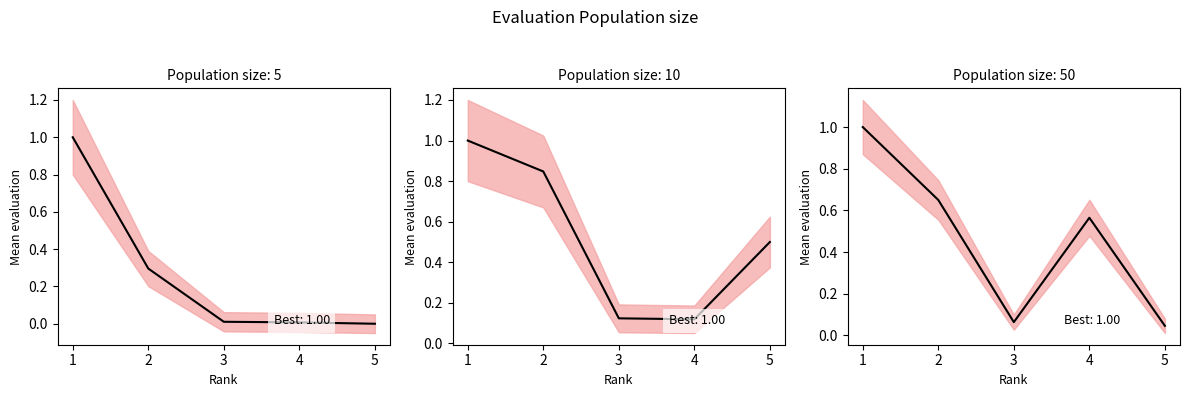

True or false: SJR has more than 0 interior local peaks.

False